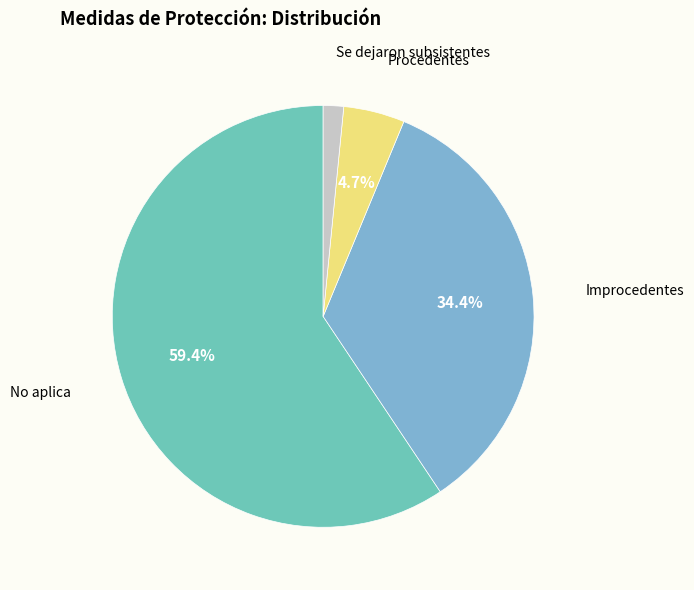

To the nearest percent, what is the combined percentage of Improcedentes and Procedentes?

39%